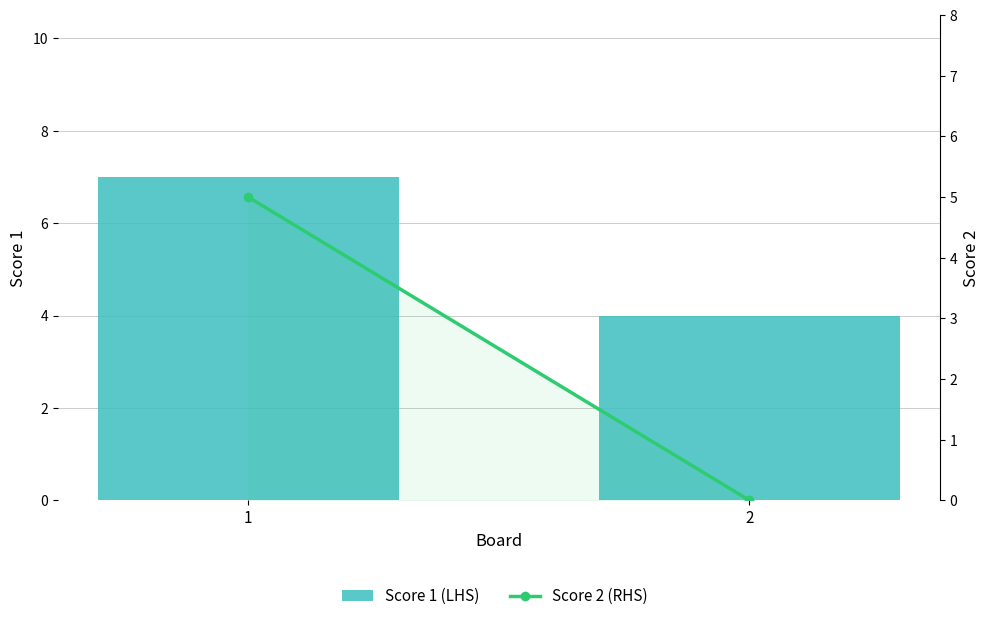

What is the approximate value of Score 2 (RHS) at 1?

5